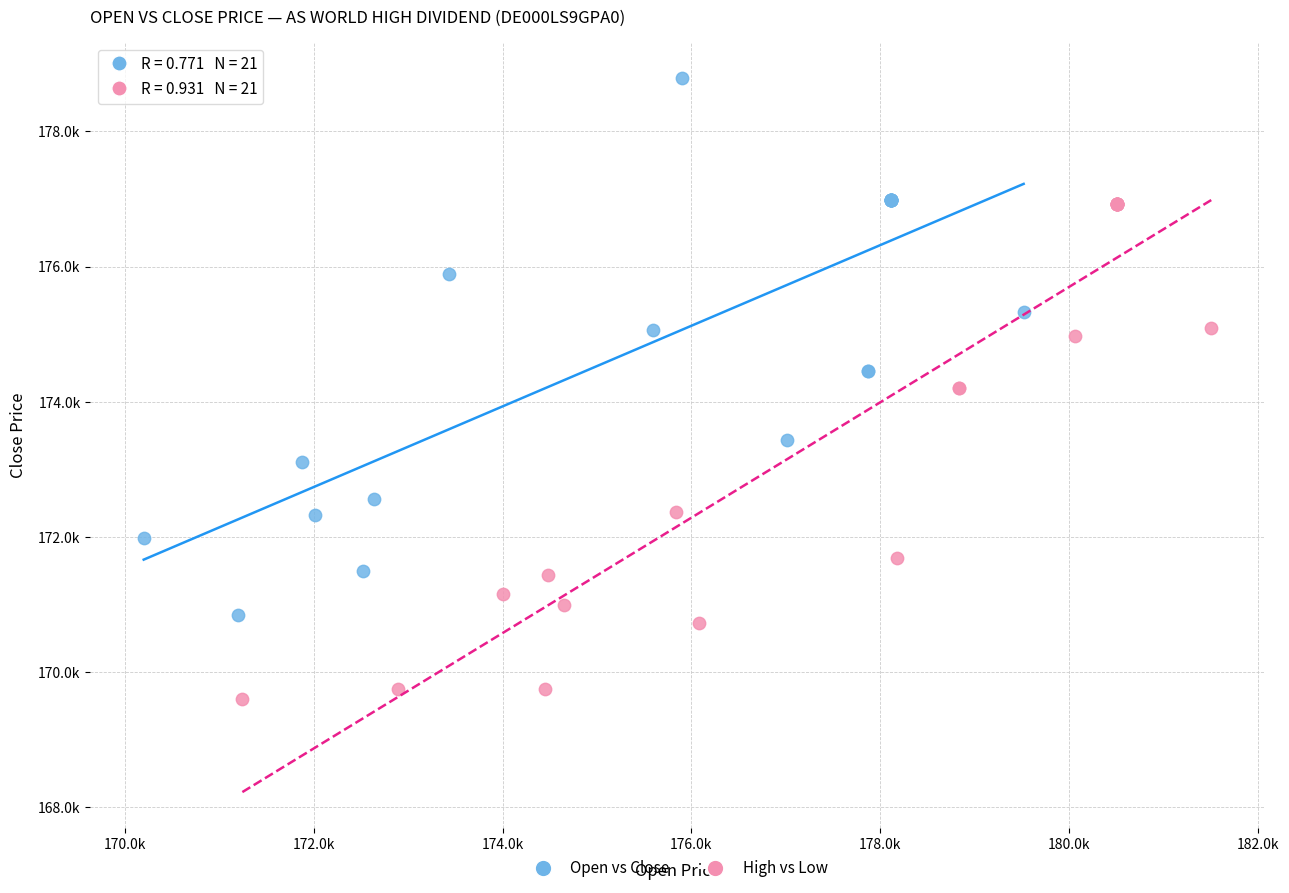

Which series reaches the maximum Y coordinate?

Open vs Close